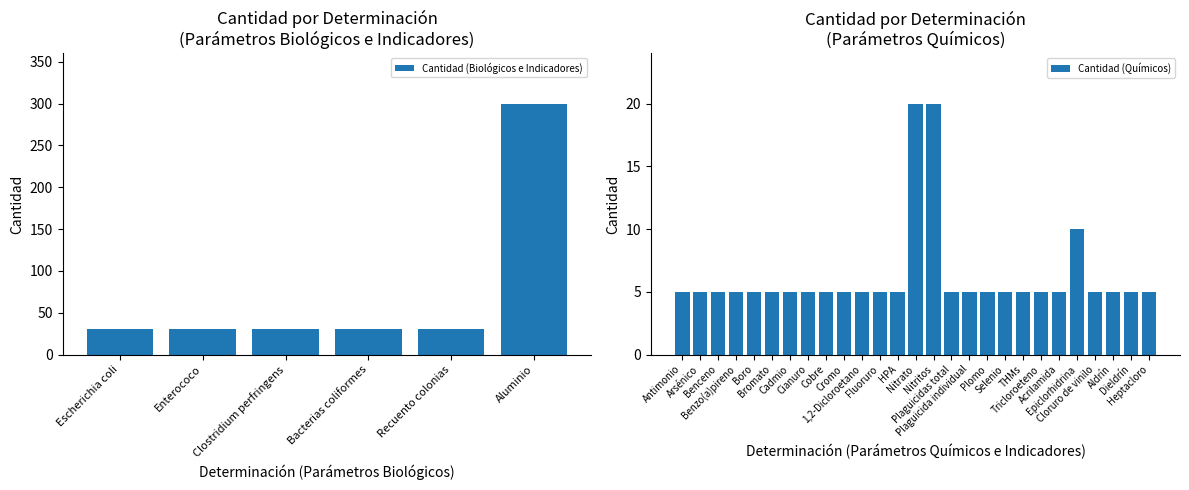

Between Plomo and 1,2-Dicloroetano, which is larger?

Plomo